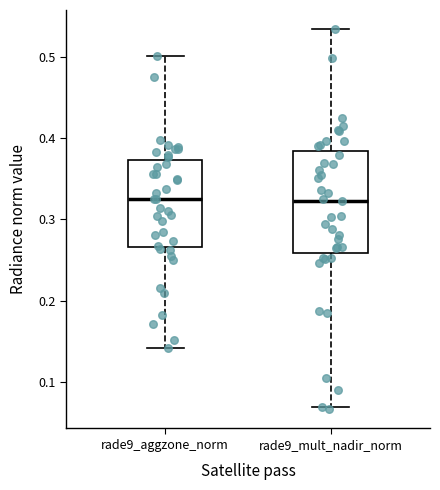

Where does the upper whisker of the box for rade9_mult_nadir_norm end on the y-axis? The values are not printed on the chart, so give them approximately, as read against the axis.

0.53